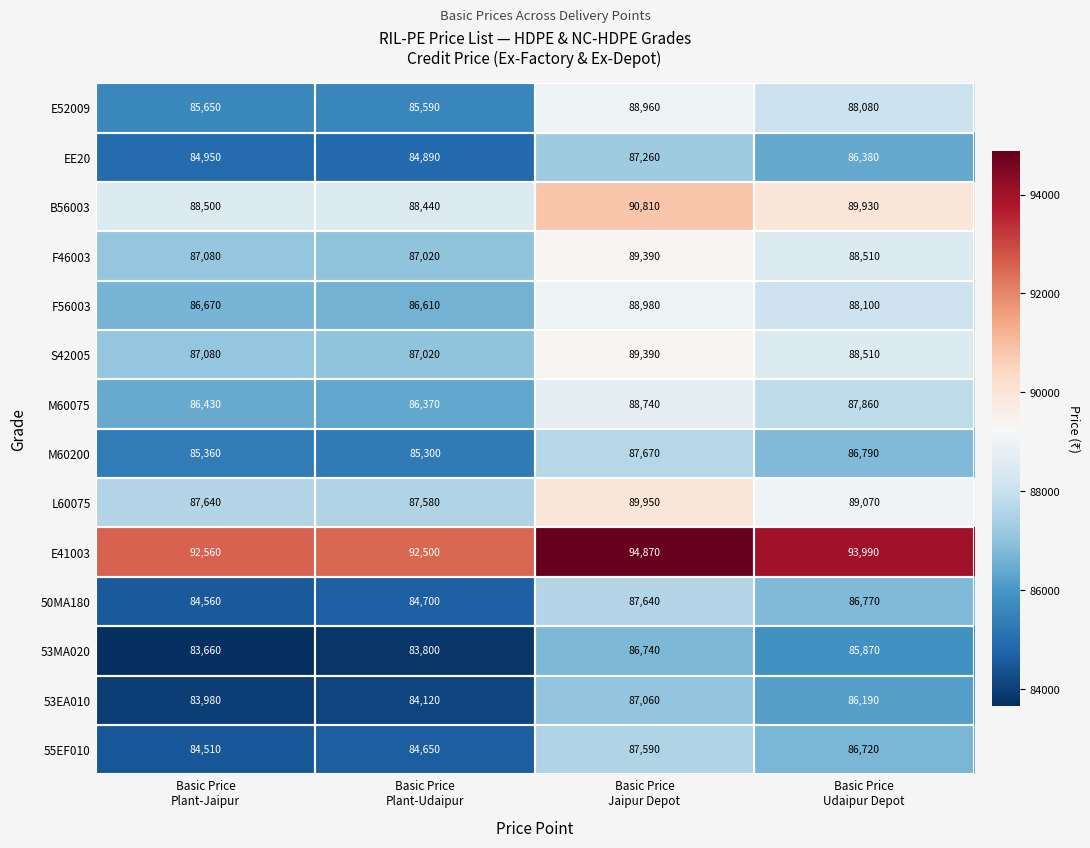

What is the sum of all M60200 values?

345120